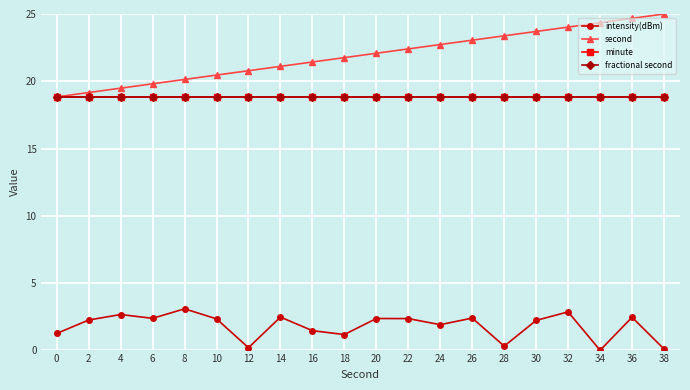

Is the value of second at 38 greater than the value of minute at 32?

Yes